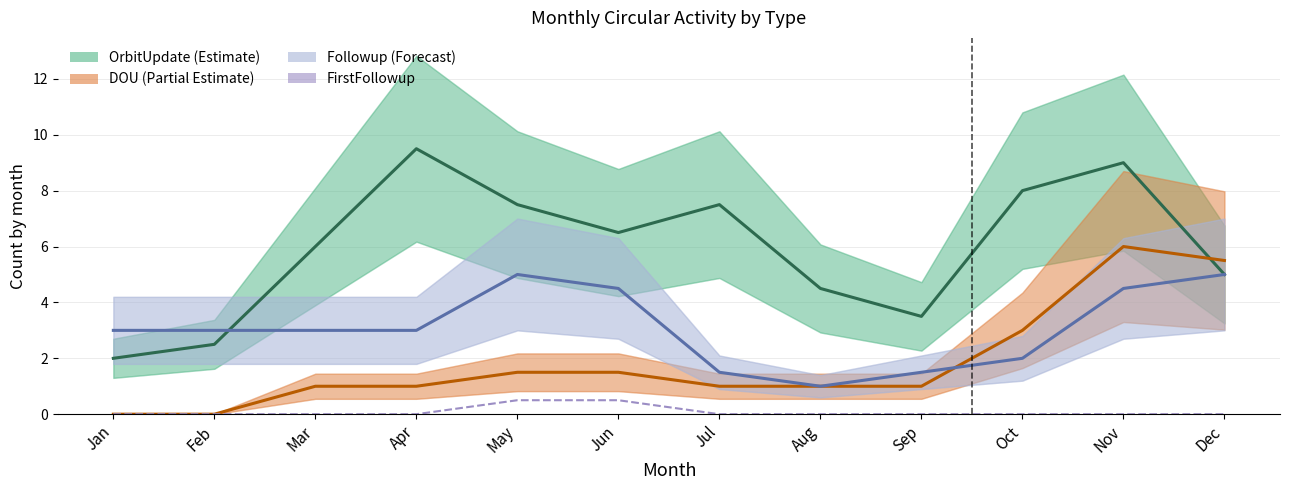

Is it true that Followup equals 0.3 at Aug?

False